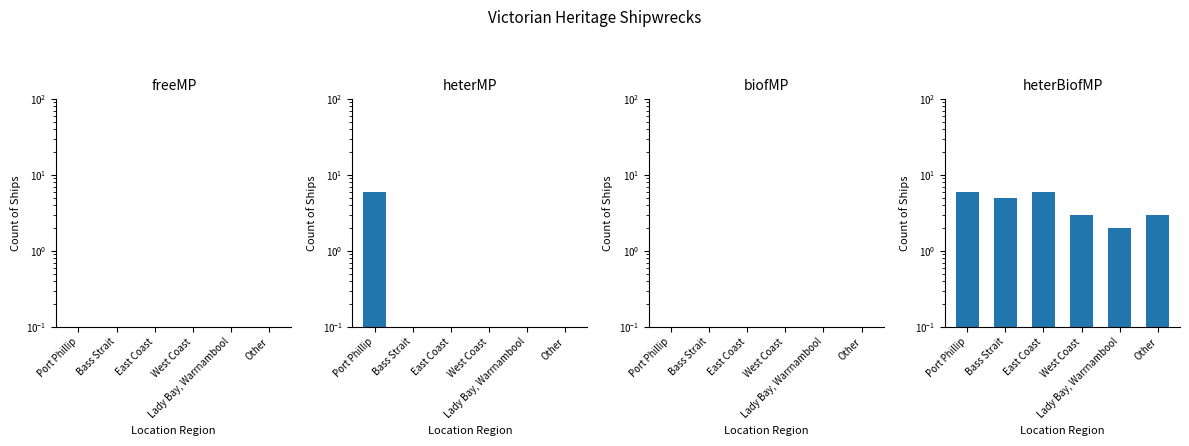

The heterBiofMP series shows 8 at Port Phillip. True or false?

False